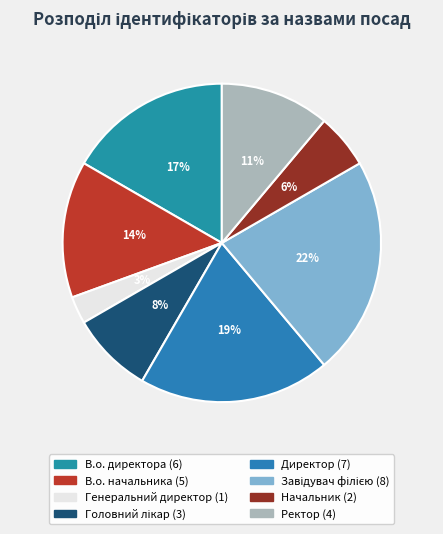

To the nearest percent, what portion does Ректор represent?

11%